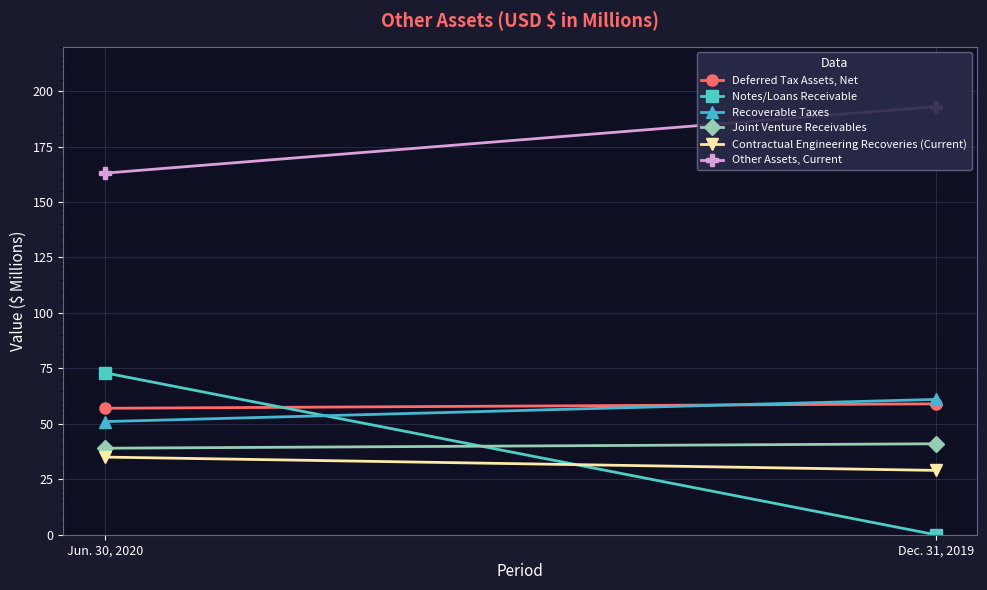

What is the maximum value for Joint Venture Receivables?

41